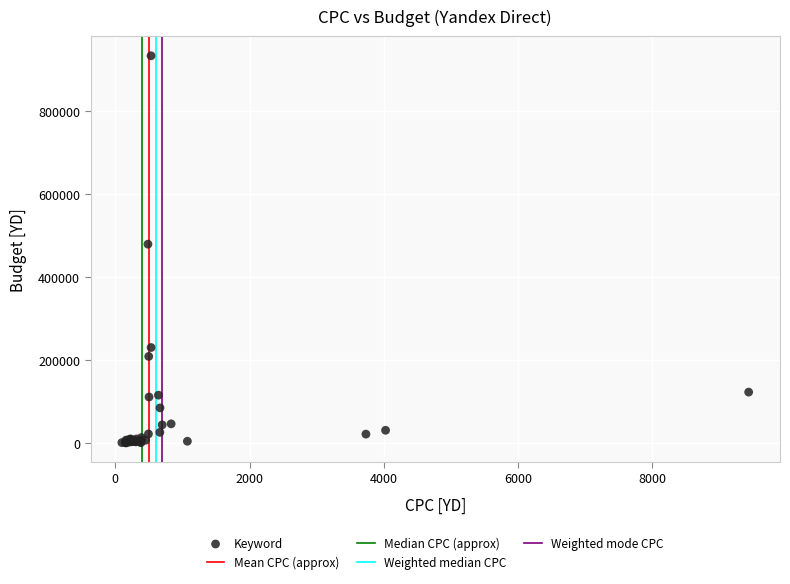

What Y value in the scatter plot is closest to 466887?

479399.0